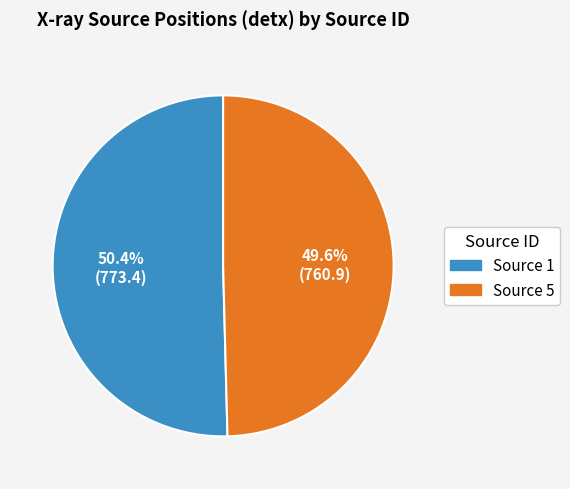

Combined, what portion of the pie is Source 1 and Source 5?

100.0%